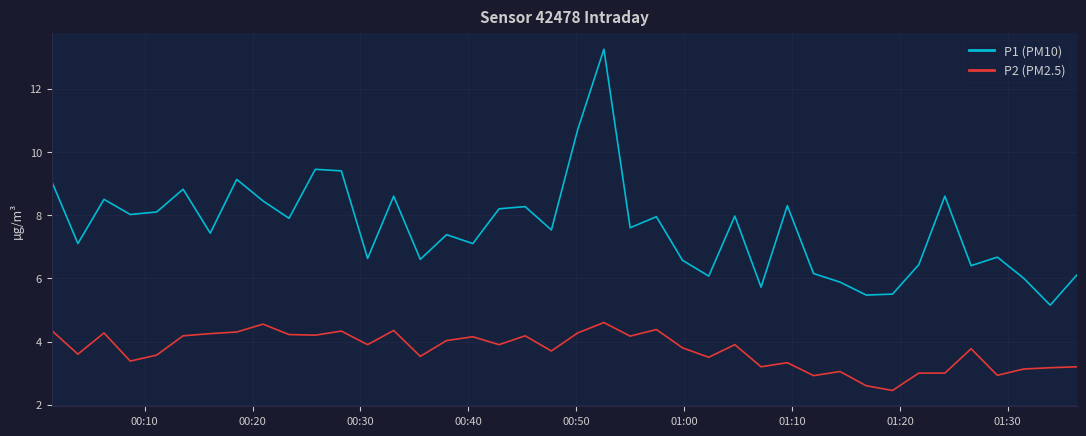

How many interior local valleys does the P1 (PM10) series have?

14